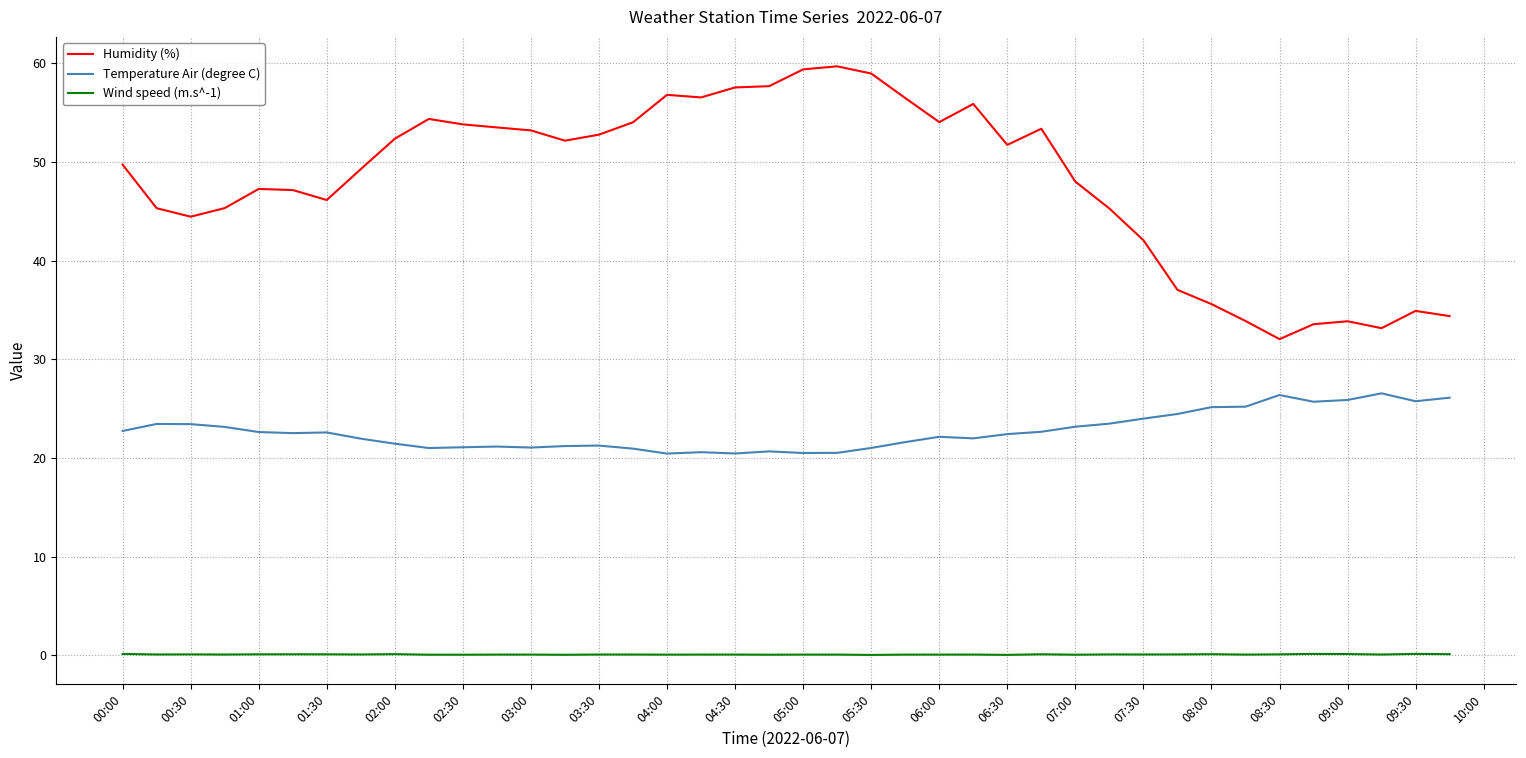

Which series has the largest range (max minus min)?

Humidity (%)